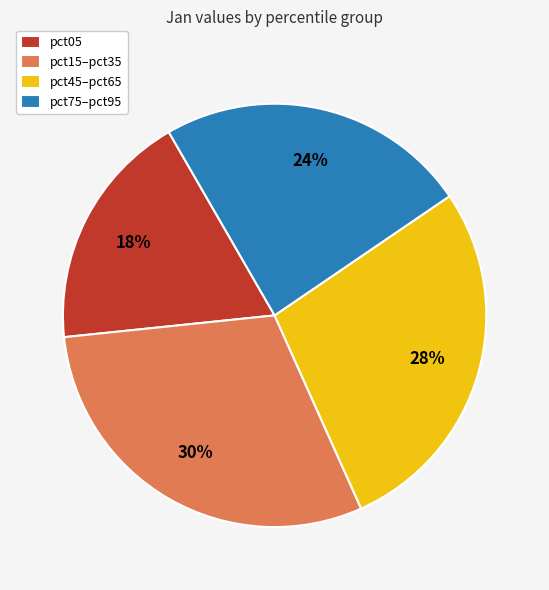

Does pct05 account for over 50% of the chart?

No